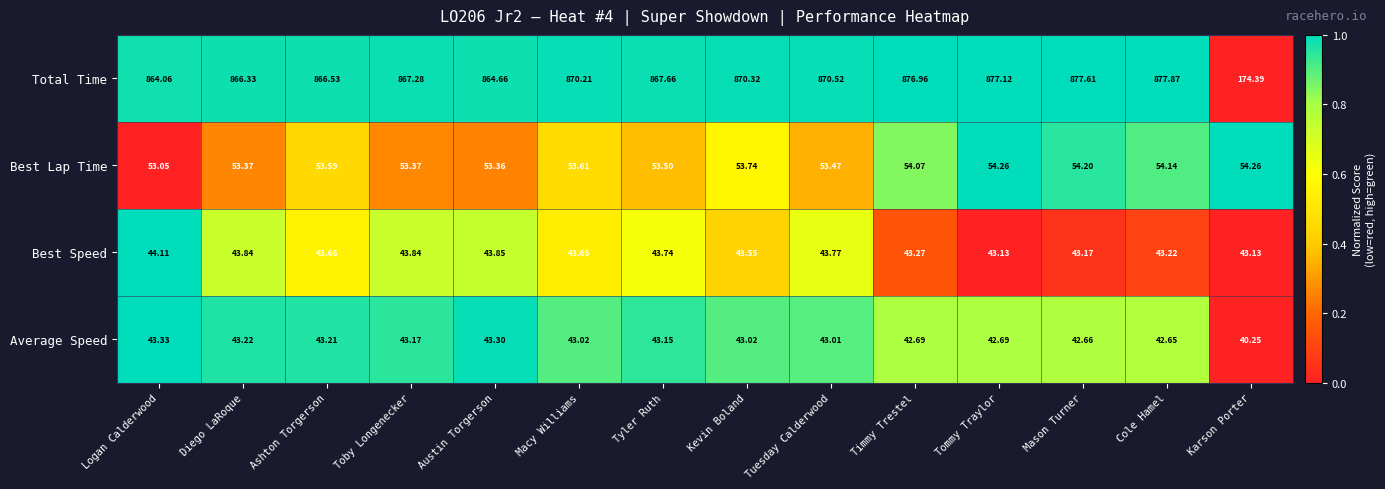

Where is Total Time nearest to the value 526?

Logan Calderwood